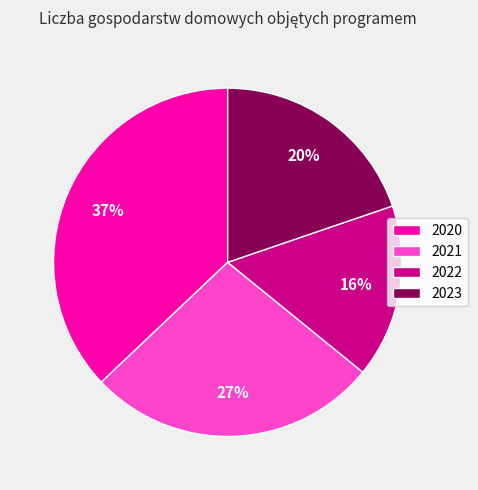

Which category has the biggest portion of the pie?

2020